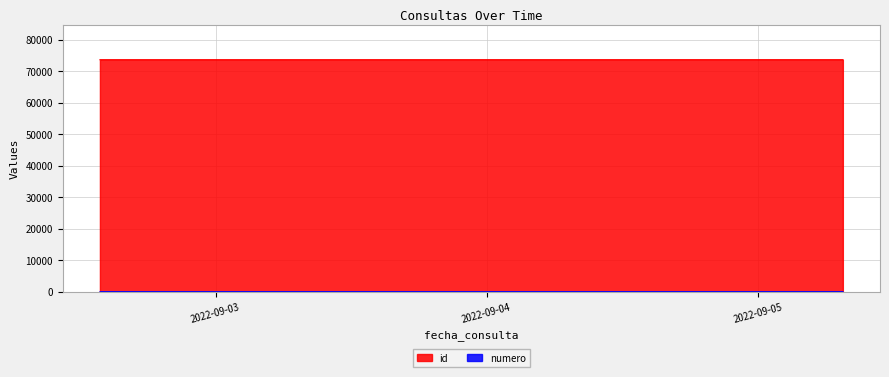

What is the sum of the id values at 2022-09-02 13:46:35 and 2022-09-02 13:46:00?

147221